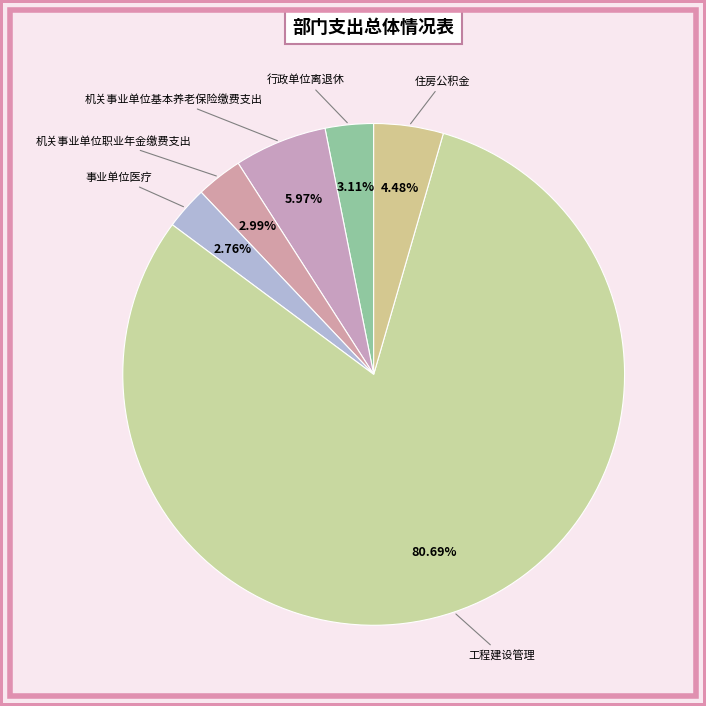

True or false: 机关事业单位职业年金缴费支出 accounts for 3% of the total.

True